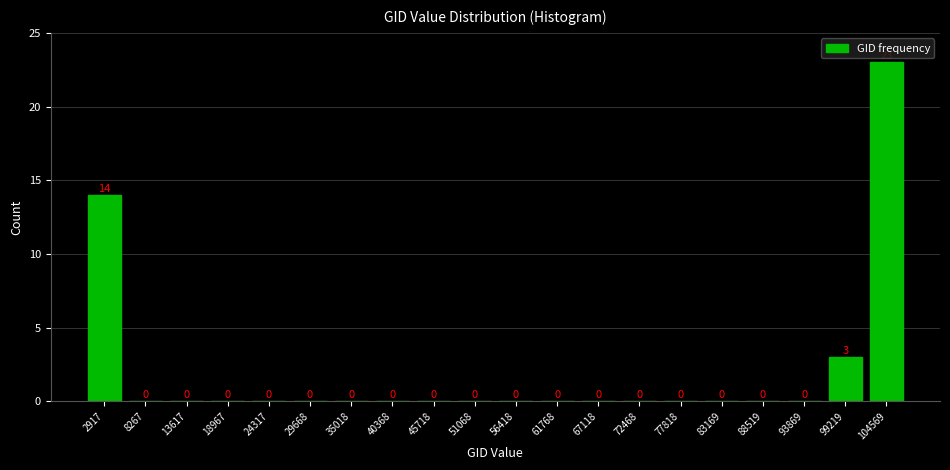

How tall is the bar that spans 0 to 6000 on the x-axis? The bar edges are not printed on the chart, so give them approximately, as read against the axis.

14